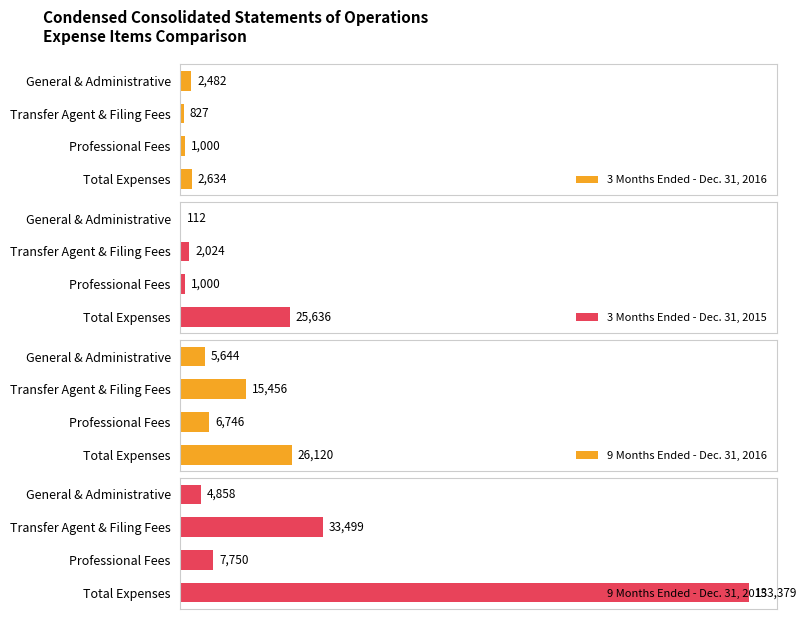

Which series has the largest range (max minus min)?

9 Months Ended - Dec. 31, 2015